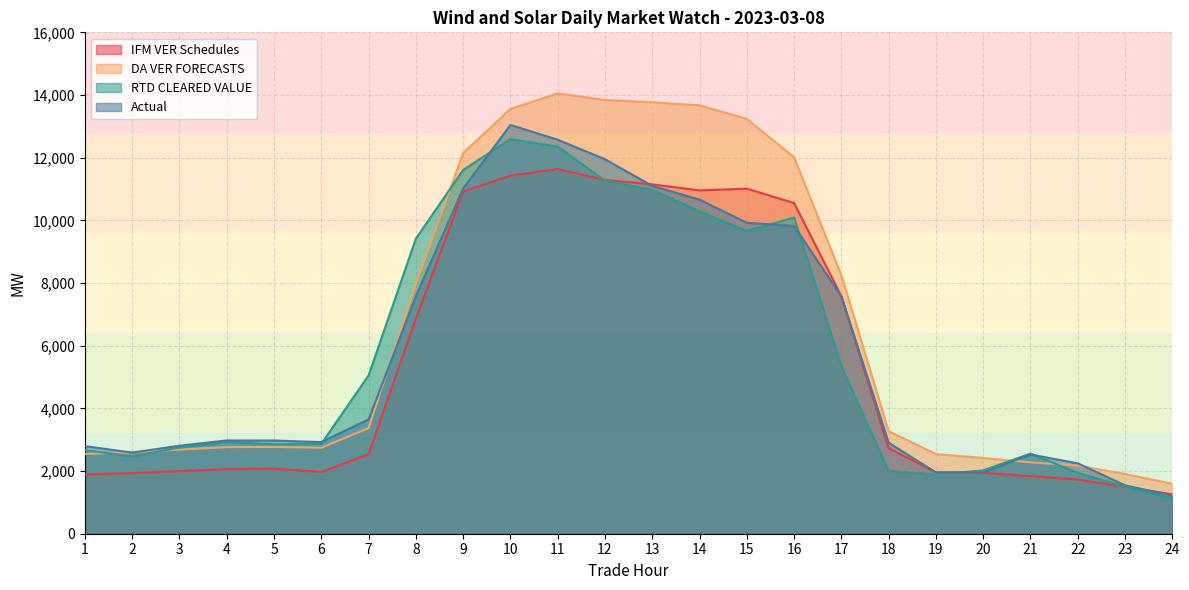

How many data points in RTD CLEARED VALUE are above 2927?

12